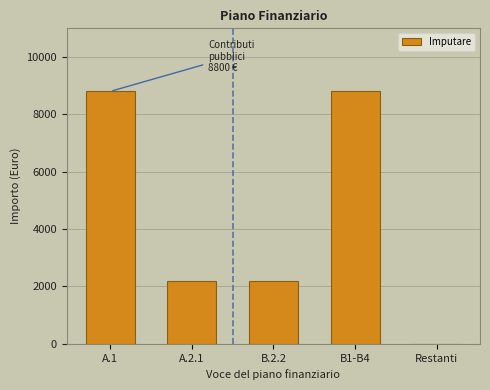

Reading left to right, transcribe all the data shown in this chart.

A.1=8800	A.2.1=2200	B.2.2=2200	B1-B4=8800	Restanti=0